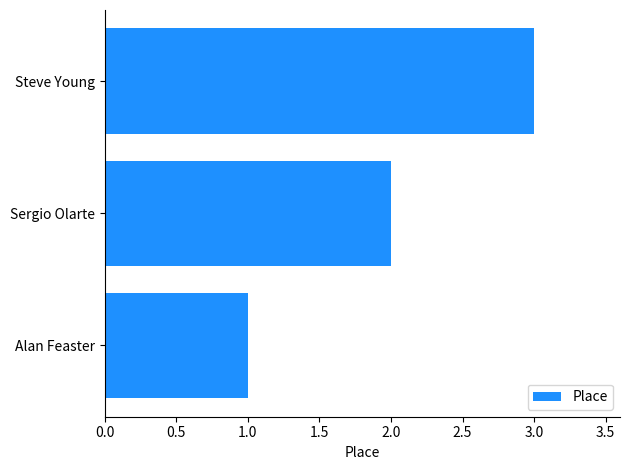

List the labels in order of value, largest first.

Steve Young, Sergio Olarte, Alan Feaster